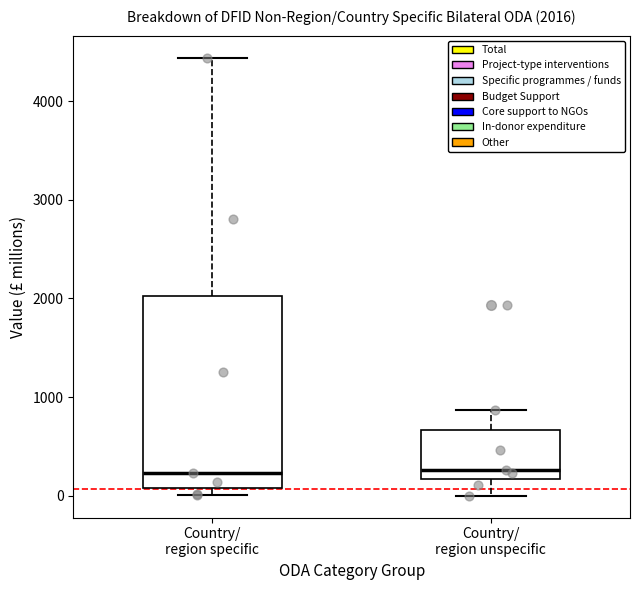

Which box is the tallest, from its lower edge to its upper edge?

Country/ region specific